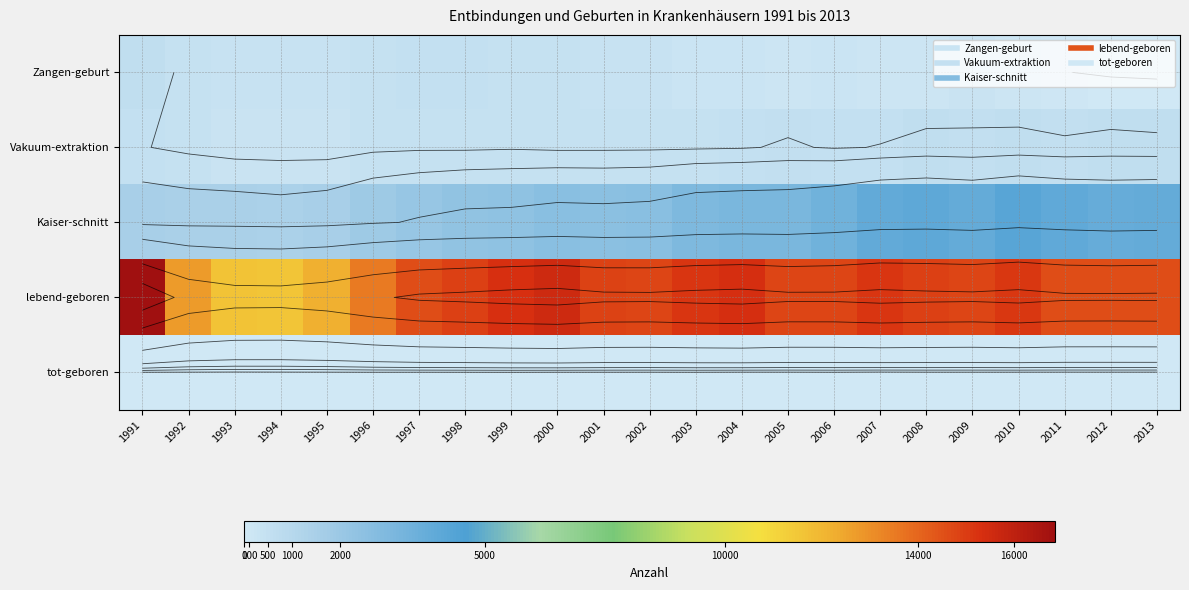

What is the difference between the lebend-geboren values at 1996 and 2006?

1279